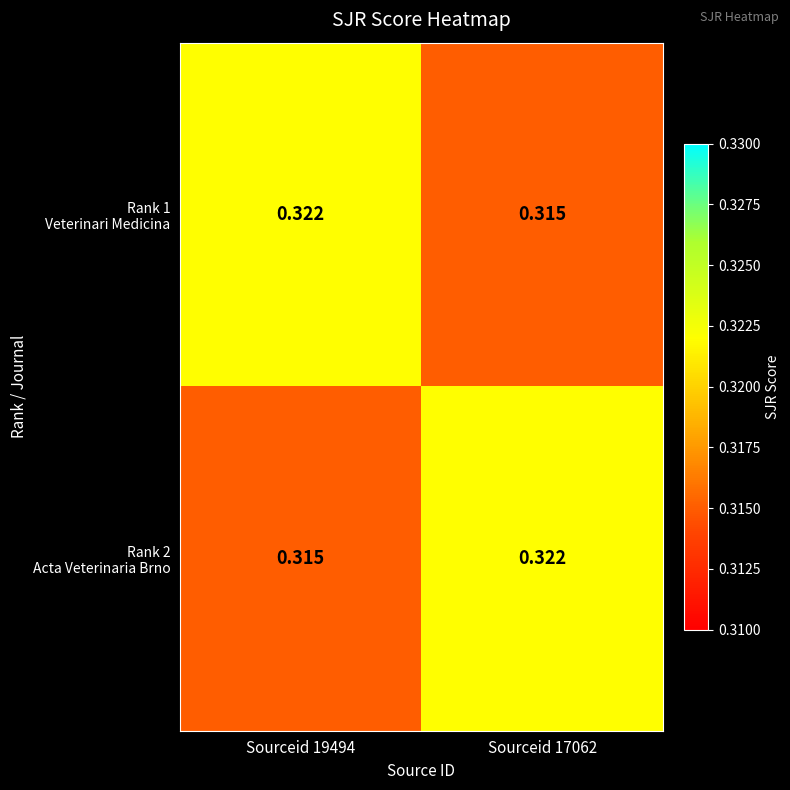

What is the maximum value shown in the chart?

0.3